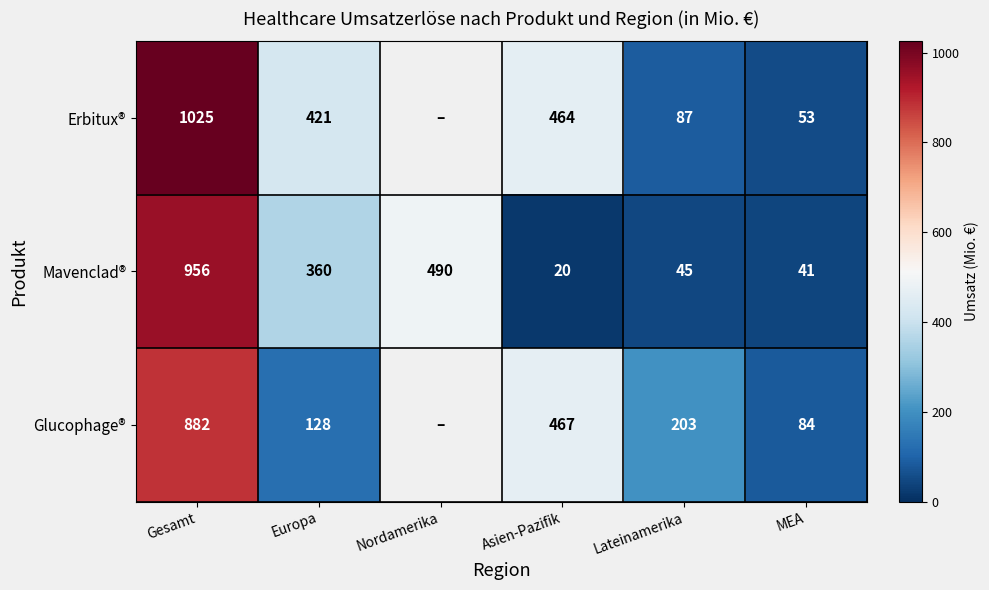

Count the number of data series in this chart.

3